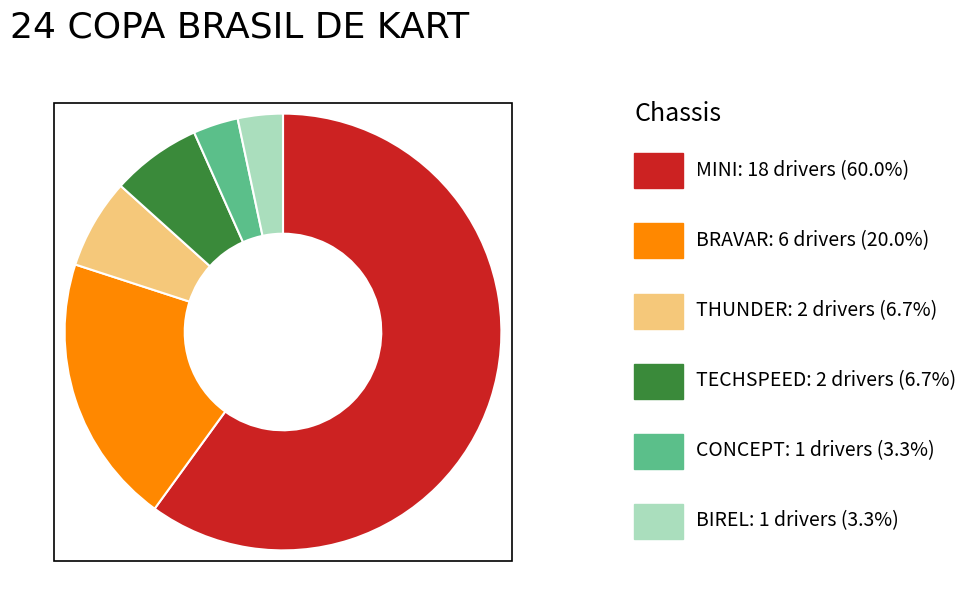

Does any single category account for the majority?

Yes